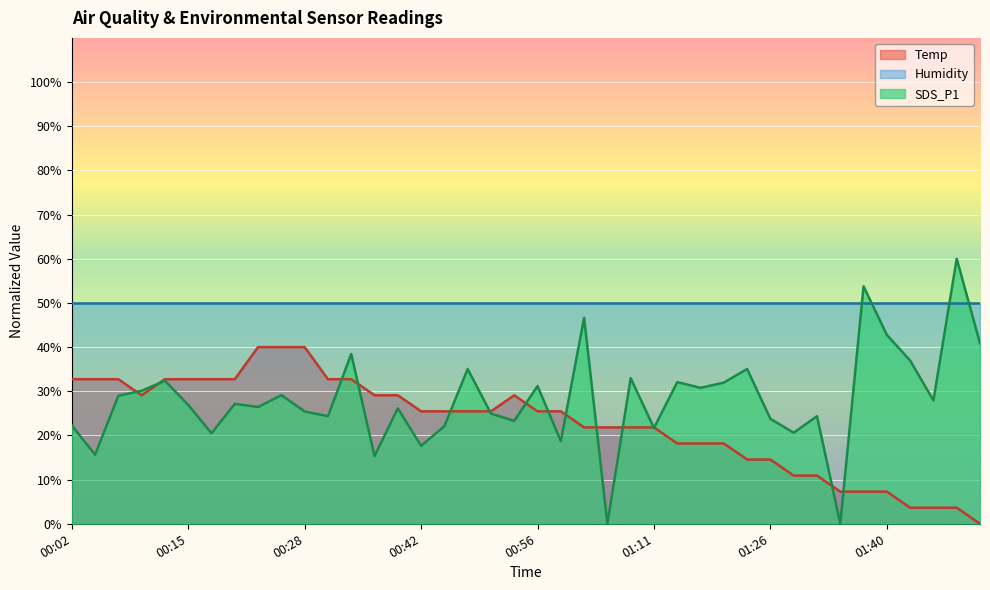

Rank the series by their maximum value, from lowest to highest.

Temp, Humidity, SDS_P1